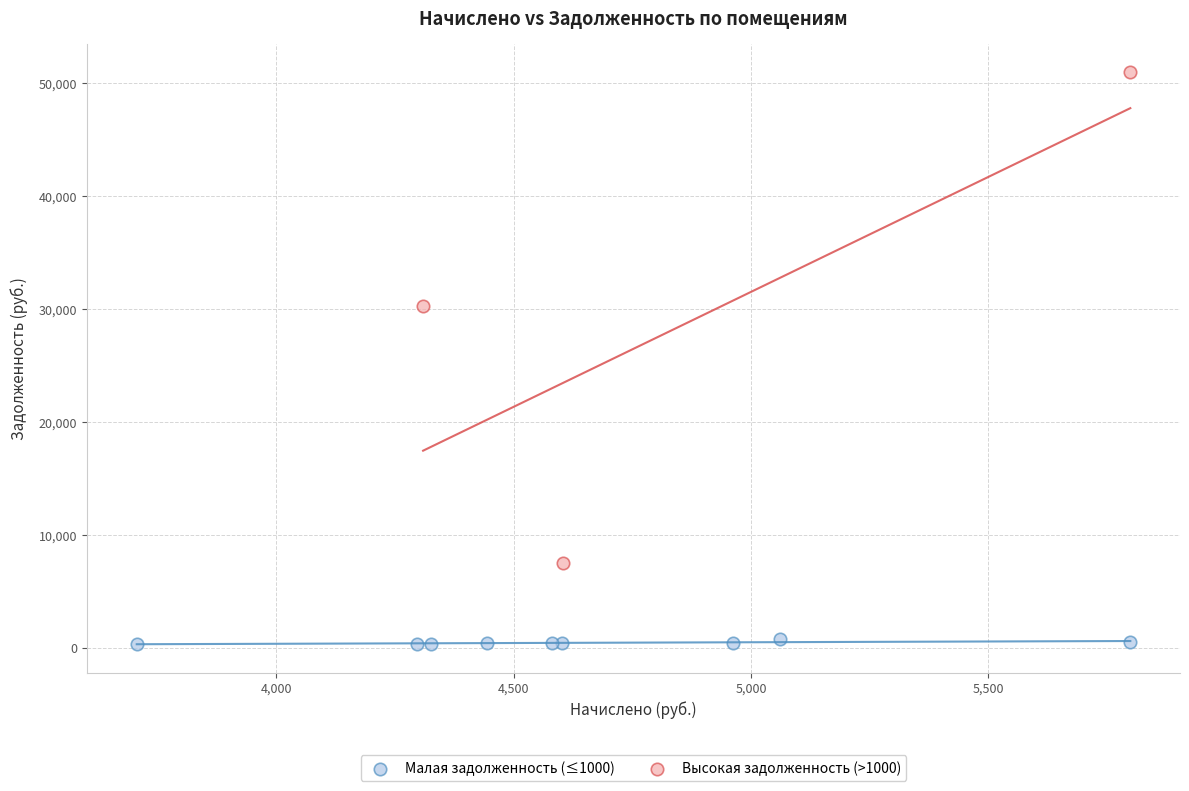

Which series contains the lowest Y value?

Малая задолженность (≤1000)